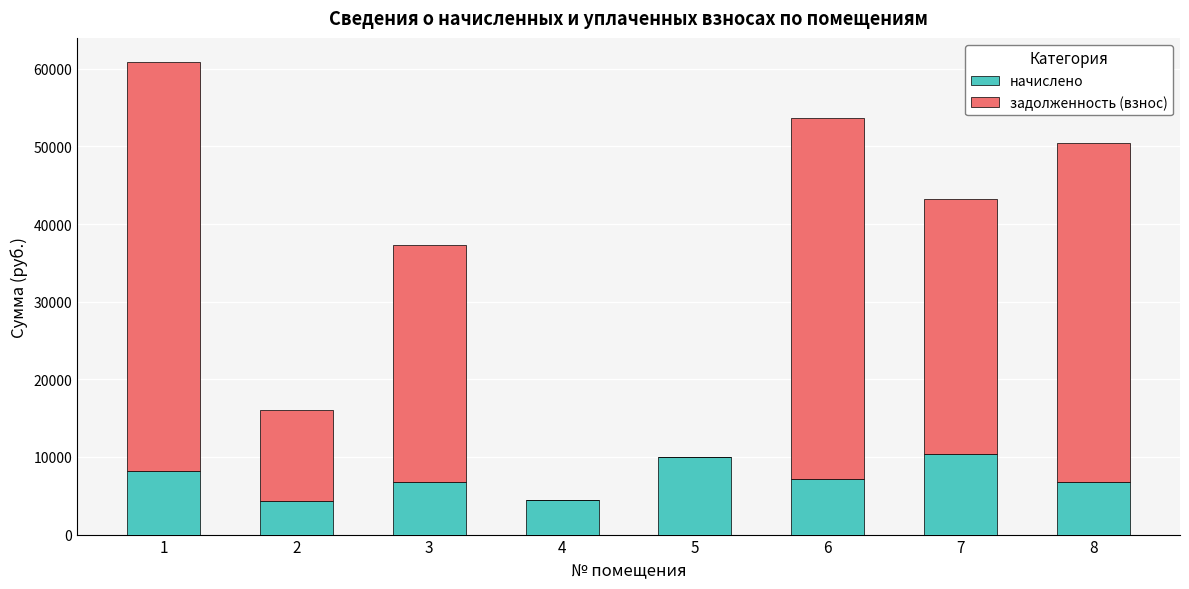

What is the total value across all series at 5?

9984.0